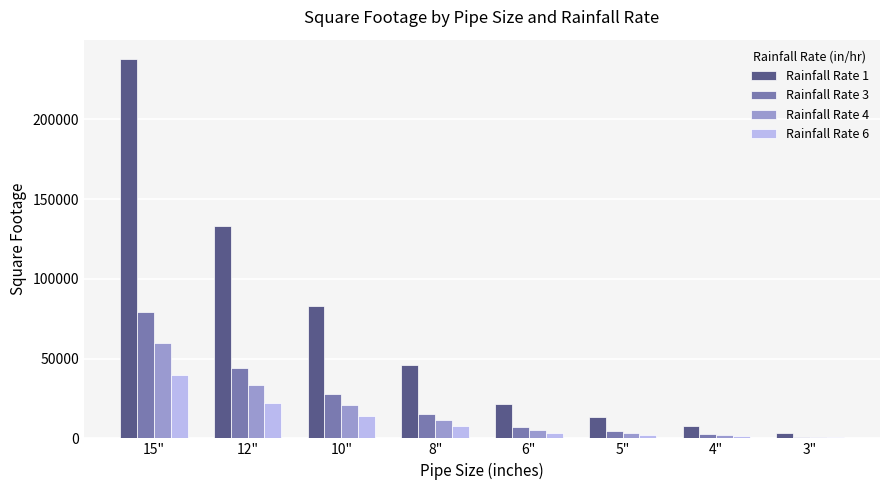

The value of Rainfall Rate 4 at 5" is 3340. True or false?

True